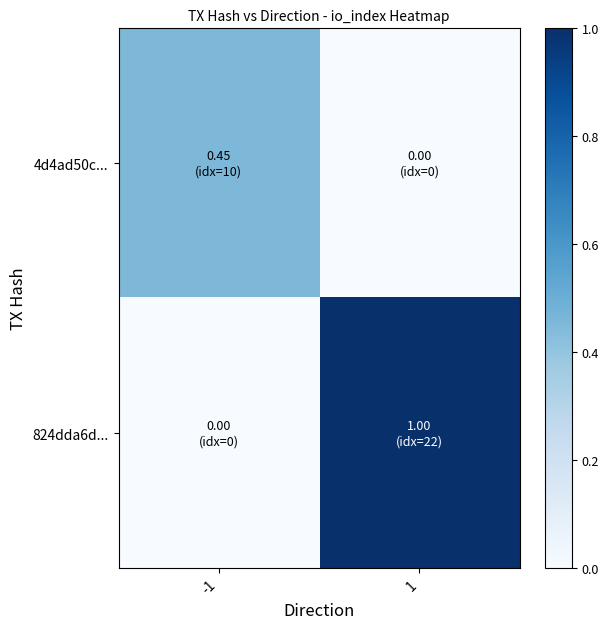

What is the difference between the highest and lowest values at -1?

0.5